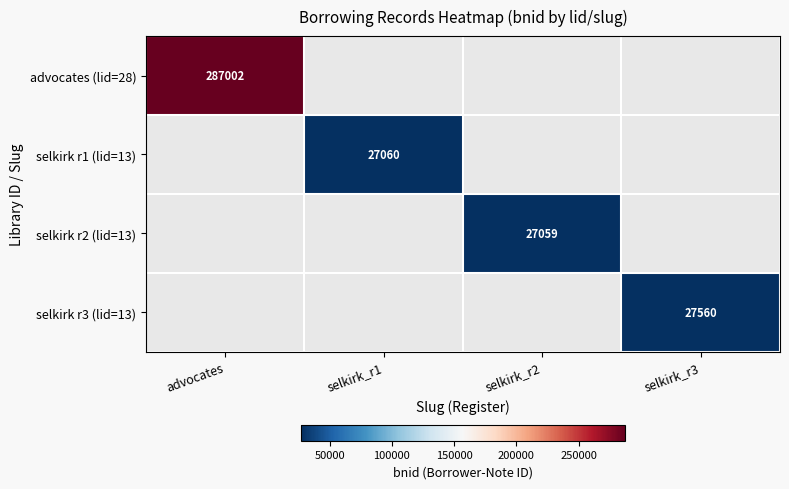

The value of selkirk r2 (lid=13) at selkirk_r2 is 27059. True or false?

True